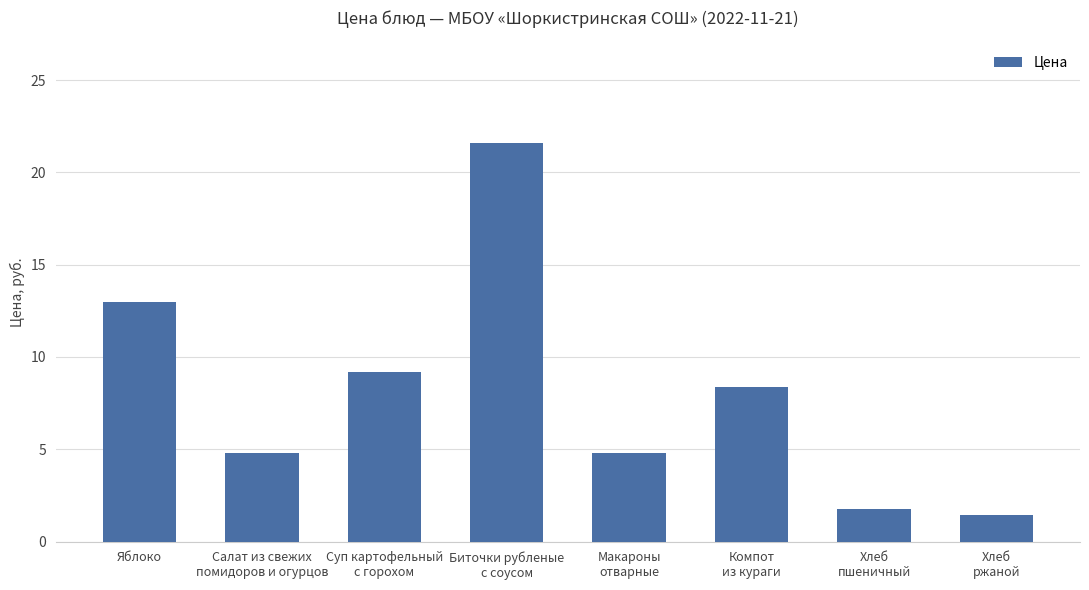

The value at Суп картофельный
с горохом is 9.2. True or false?

True